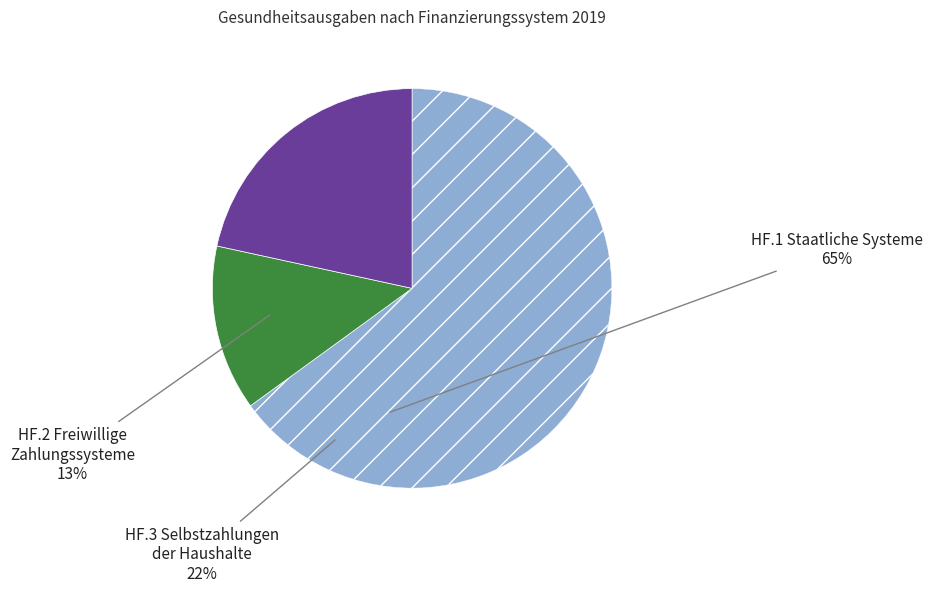

How many slices are in this pie chart?

3